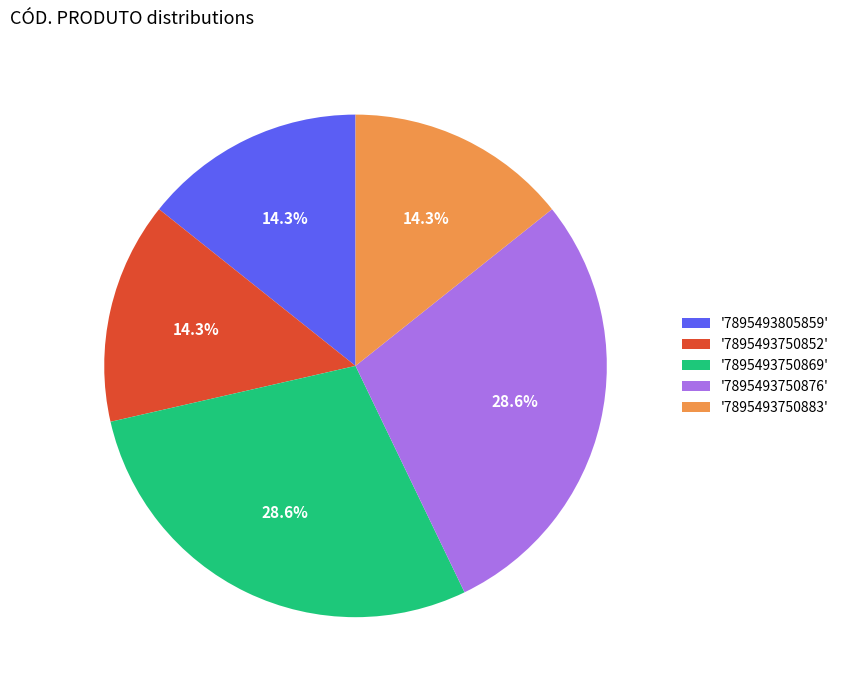

Approximately how many times larger is the value at '7895493750852' compared to '7895493750876'?

0.5